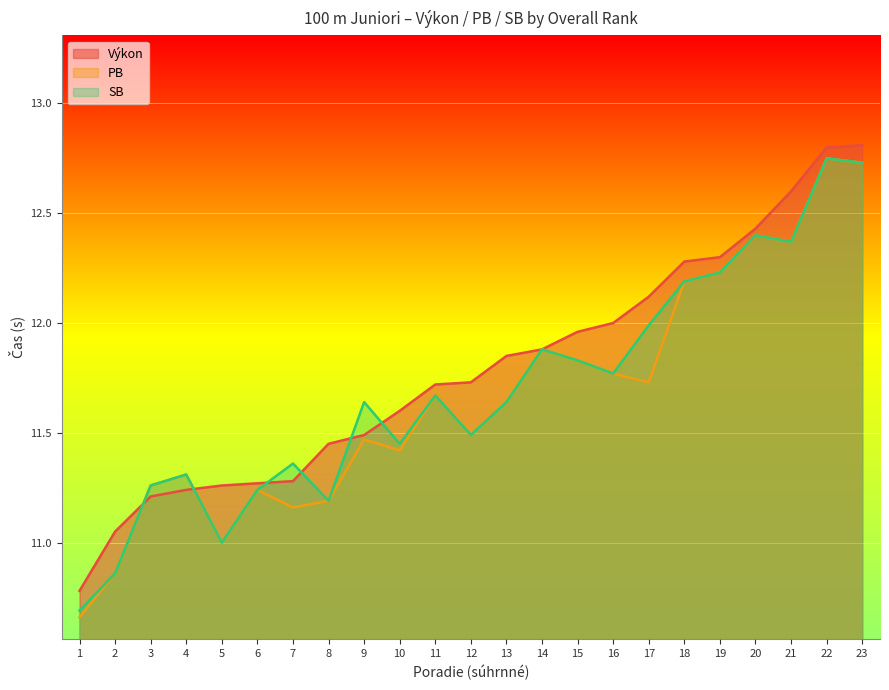

At which category does the chart reach its minimum across all series?

1